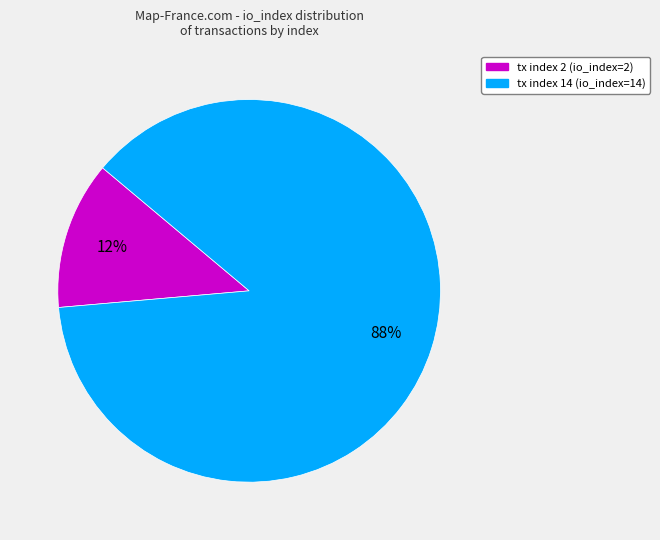

To the nearest percent, what is the combined percentage of tx index 14 and tx index 2?

100%